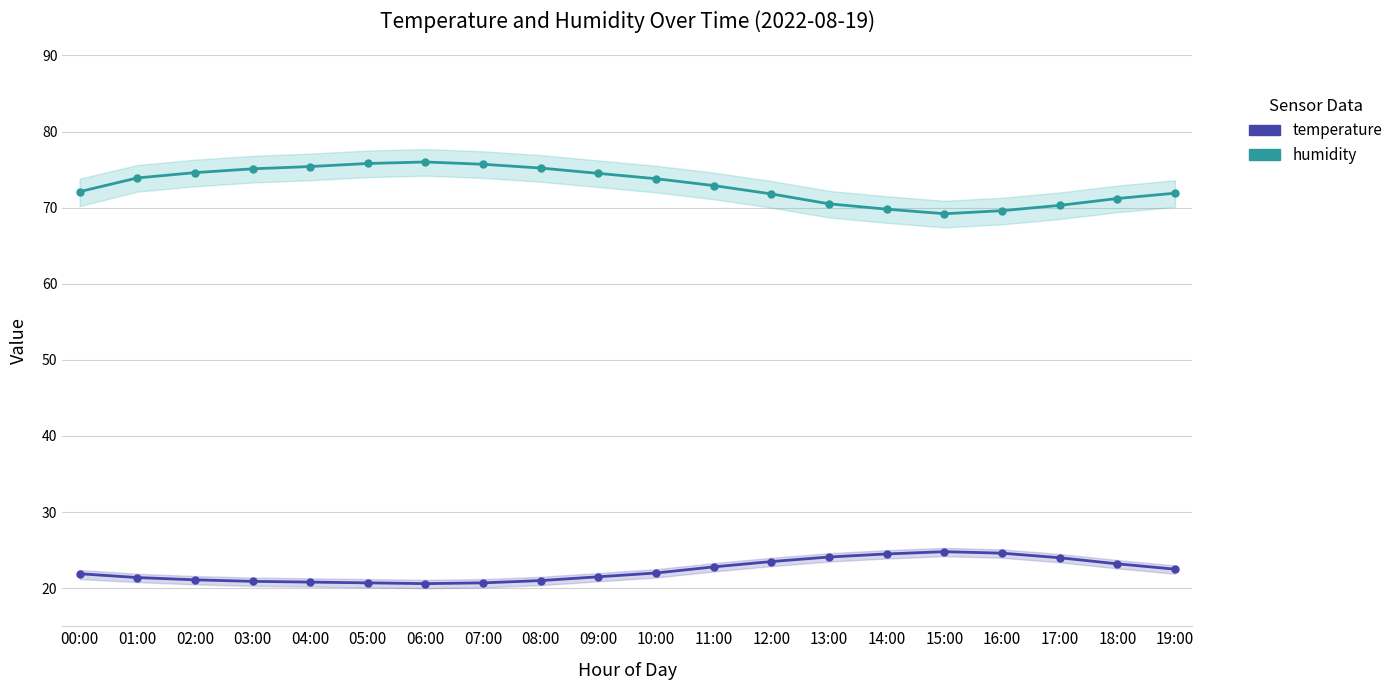

What is the label of the 19th point from the right?

01:00